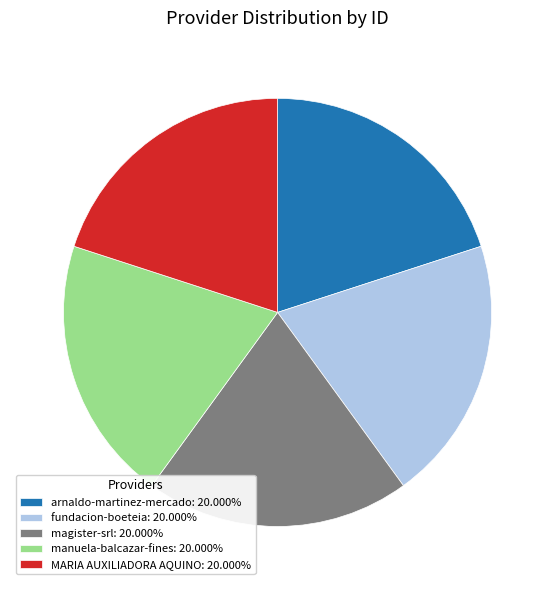

What is the ratio of the value at arnaldo-martinez-mercado: 20.000% to the value at manuela-balcazar-fines: 20.000%?

1.0